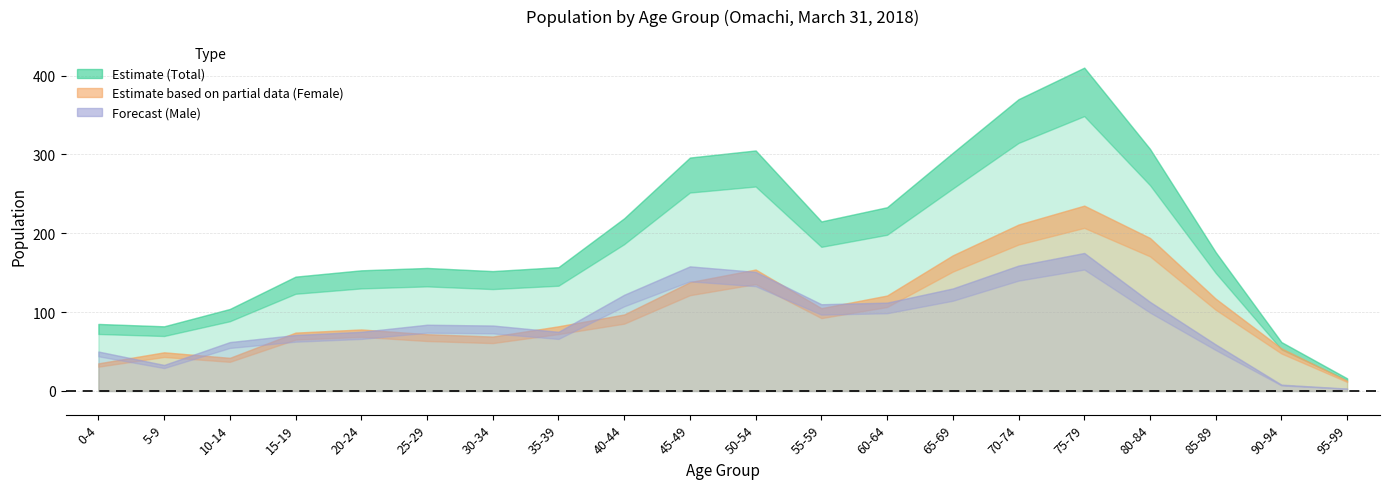

What is the lowest value of the Male series?

3